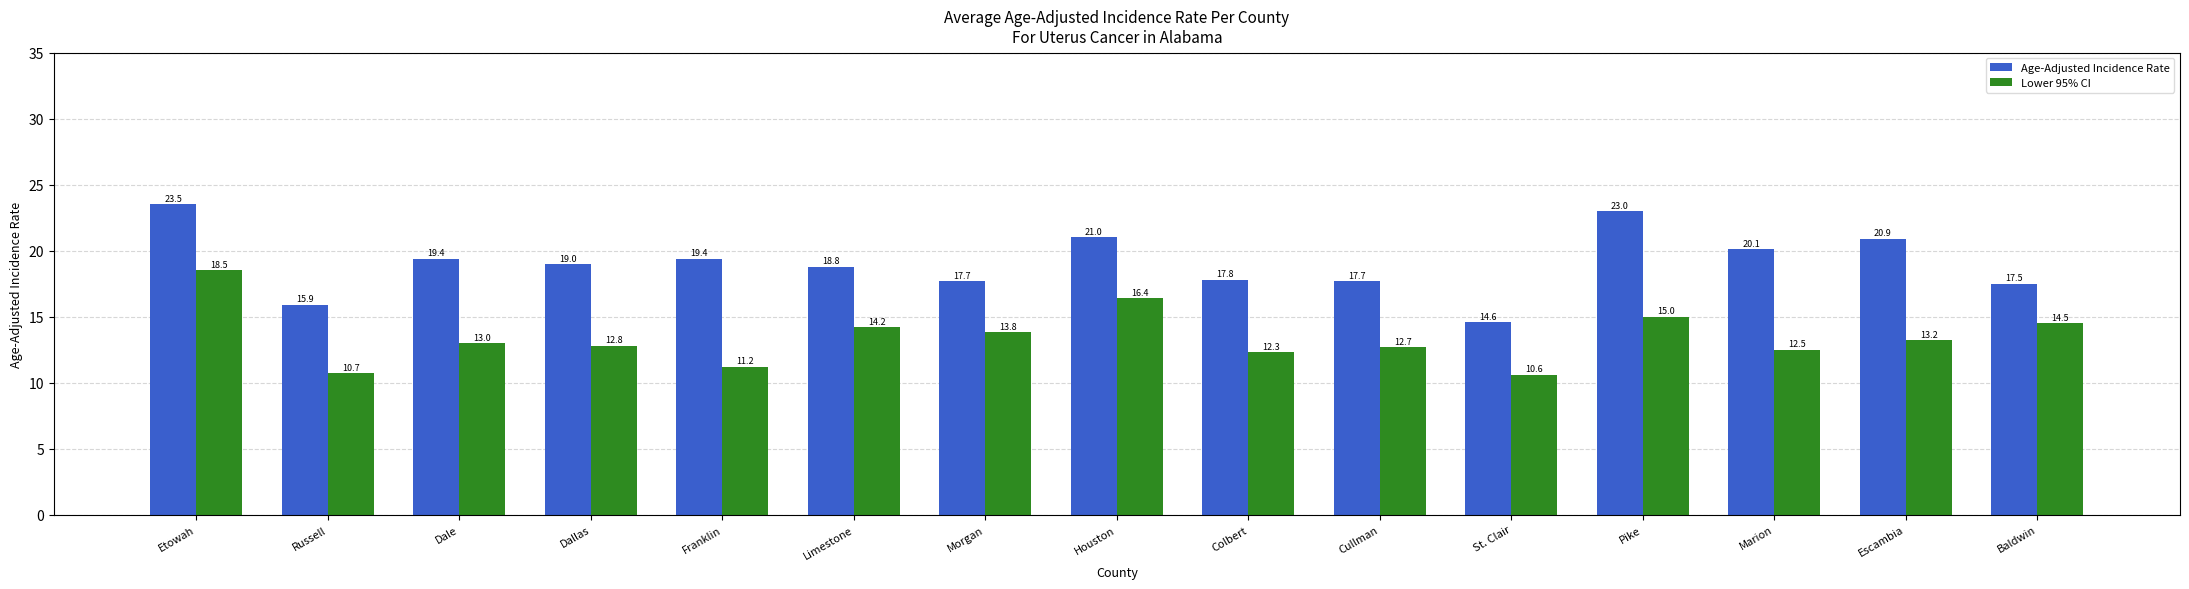

Read the Lower 95% CI value at Houston.

16.4